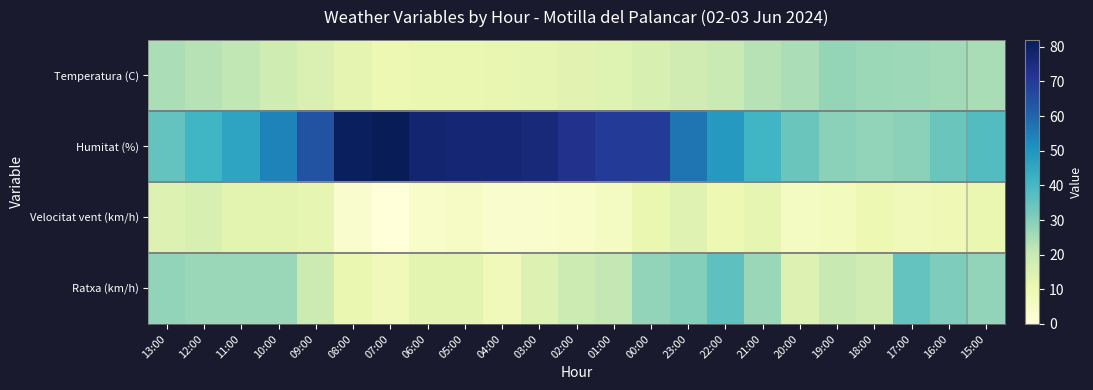

Reading left to right, extract all data points from this chart.

Temperatura (C): 13:00=24.6	12:00=22.8	11:00=21.4	10:00=18.5	09:00=15.1	08:00=12.2	07:00=10.2	06:00=10.9	05:00=11.1	04:00=11.4	03:00=12.1	02:00=13.3	01:00=14.2	00:00=15.7	23:00=18.1	22:00=19.8	21:00=23.0	20:00=24.5	19:00=27.6	18:00=26.6	17:00=26.5	16:00=25.7	15:00=24.9
Humitat (%): 13:00=35.0	12:00=41.0	11:00=46.0	10:00=54.0	09:00=64.0	08:00=81.0	07:00=82.0	06:00=78.0	05:00=77.0	04:00=77.0	03:00=76.0	02:00=73.0	01:00=70.0	00:00=70.0	23:00=57.0	22:00=49.0	21:00=41.0	20:00=34.0	19:00=29.0	18:00=28.0	17:00=29.0	16:00=34.0	15:00=38.0
Velocitat vent (km/h): 13:00=15.0	12:00=16.0	11:00=13.0	10:00=13.0	09:00=12.0	08:00=3.0	07:00=0.0	06:00=4.0	05:00=5.0	04:00=3.0	03:00=3.0	02:00=4.0	01:00=6.0	00:00=11.0	23:00=14.0	22:00=10.0	21:00=12.0	20:00=6.0	19:00=7.0	18:00=10.0	17:00=8.0	16:00=9.0	15:00=11.0
Ratxa (km/h): 13:00=28.0	12:00=27.0	11:00=27.0	10:00=27.0	09:00=19.0	08:00=11.0	07:00=8.0	06:00=13.0	05:00=13.0	04:00=8.0	03:00=15.0	02:00=19.0	01:00=21.0	00:00=28.0	23:00=30.0	22:00=36.0	21:00=27.0	20:00=15.0	19:00=20.0	18:00=18.0	17:00=35.0	16:00=31.0	15:00=28.0